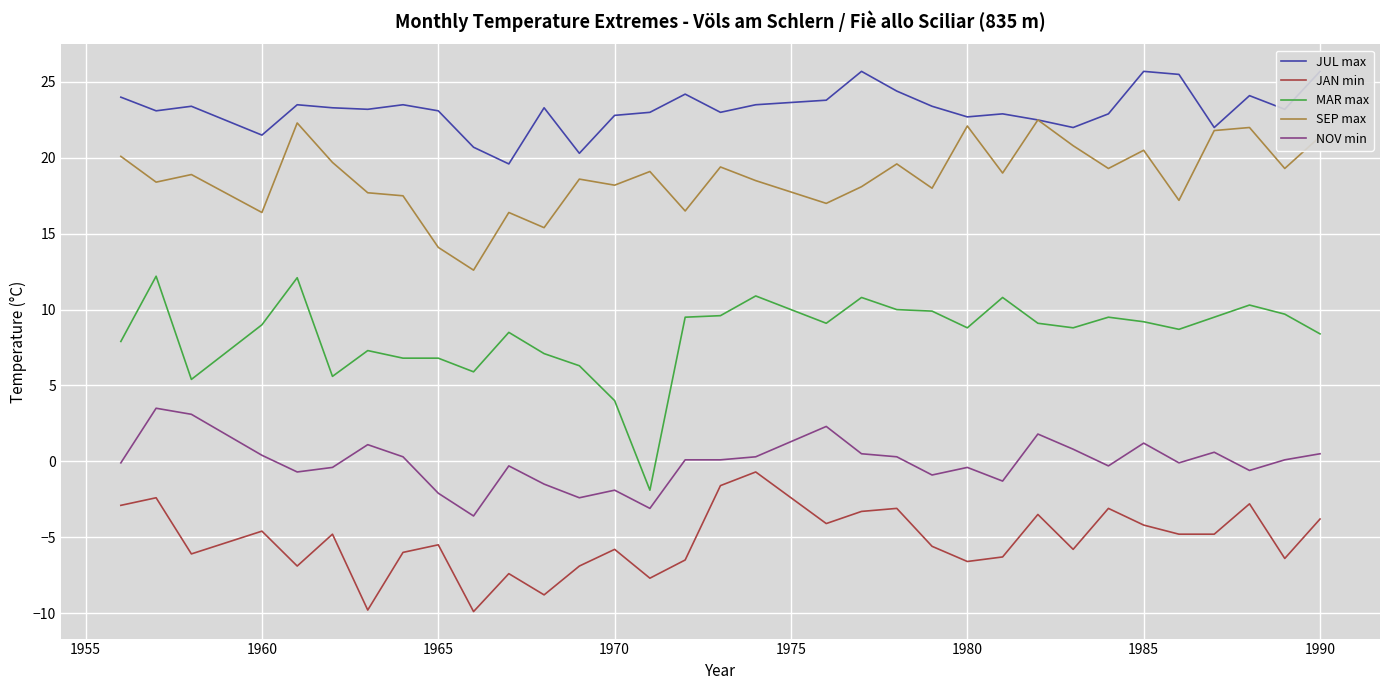

What is the maximum value for SEP max?

22.5